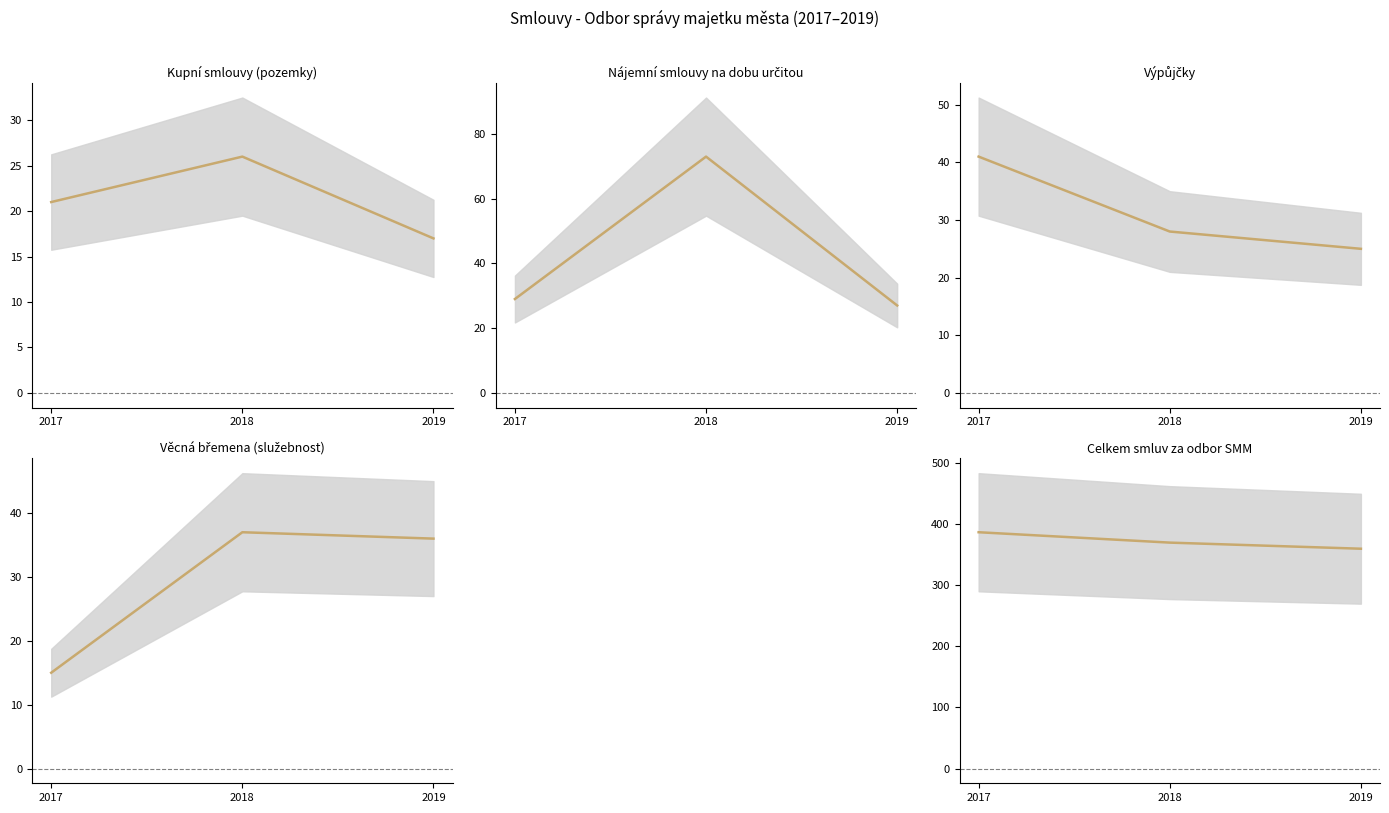

What are all the series names shown in the legend?

kupní smlouvy (pozemky), nájemní smlouvy na dobu určitou, výpůjčky, Věcná břemena (služebnost), celkem smluv za odbor SMM